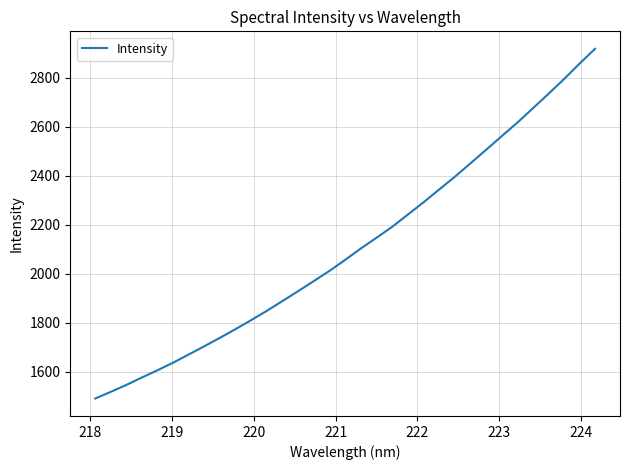

What is the smallest value displayed?

1490.1